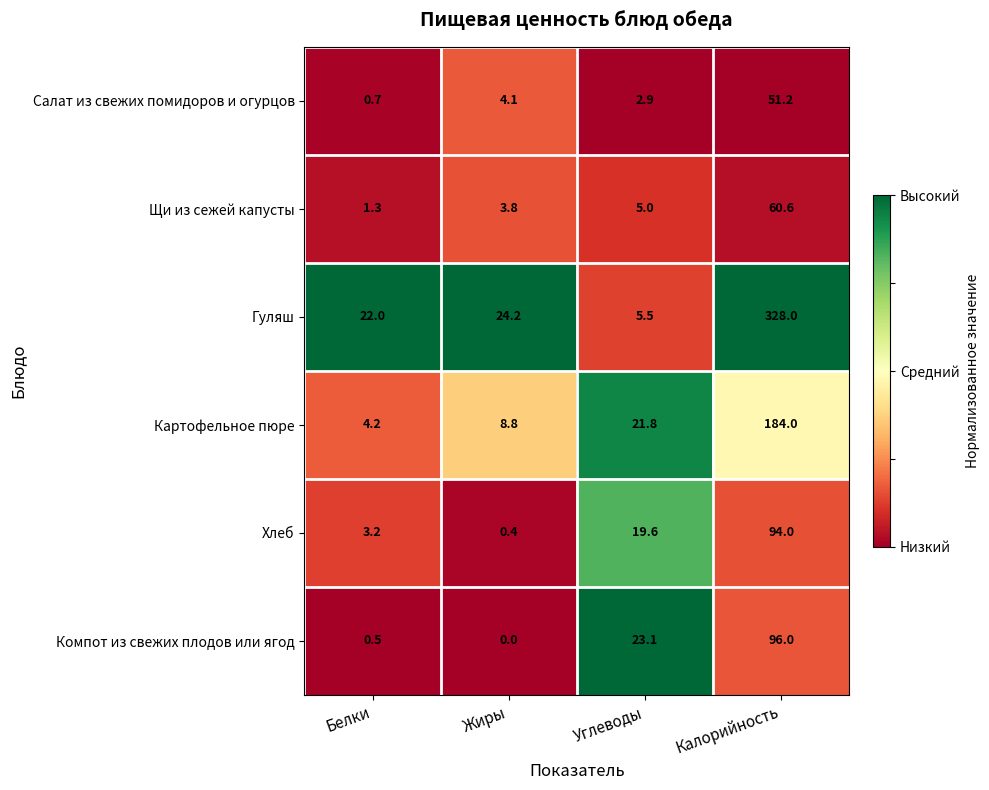

Reading left to right, list all the values displayed in this chart.

Салат из свежих помидоров и огурцов: 0.7	4.1	2.9	51.2
Щи из сежей капусты: 1.3	3.8	5.0	60.6
Гуляш: 22.0	24.2	5.5	328.0
Картофельное пюре: 4.2	8.8	21.8	184.0
Хлеб: 3.2	0.4	19.6	94.0
Компот из свежих плодов или ягод: 0.5	0.0	23.1	96.0